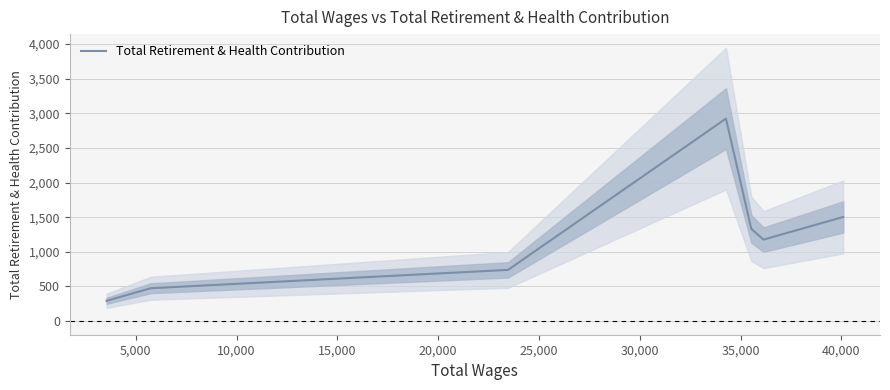

What is the difference between the second highest and second lowest values?

1029